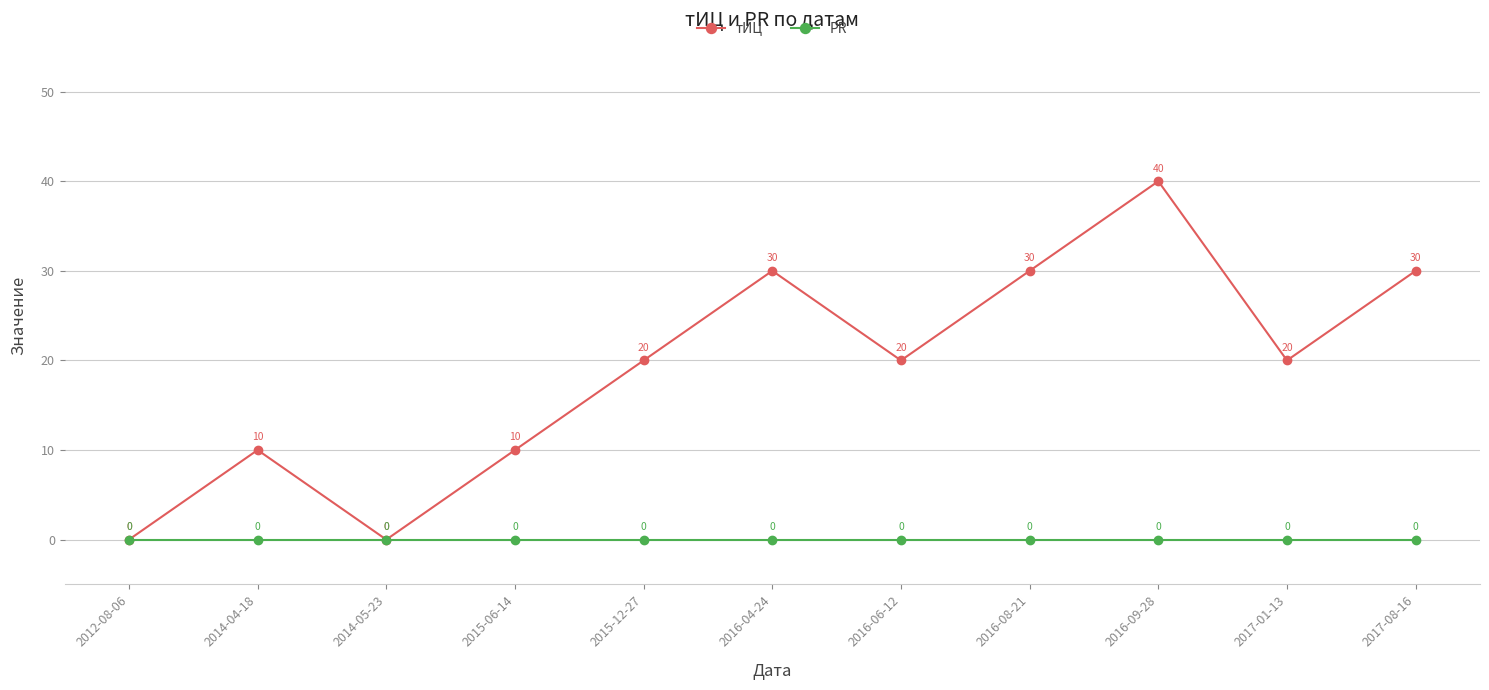

Does the chart display data point markers on the line(s)?

Yes